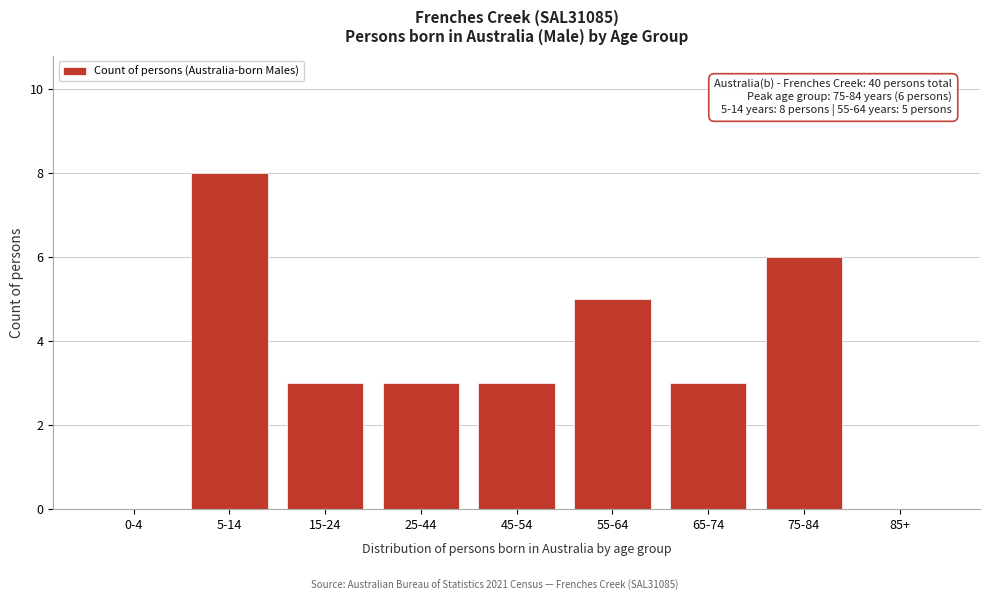

Reading right to left, what are all the values shown in this chart?

85+=0	75-84=6	65-74=3	55-64=5	45-54=3	25-44=3	15-24=3	5-14=8	0-4=0